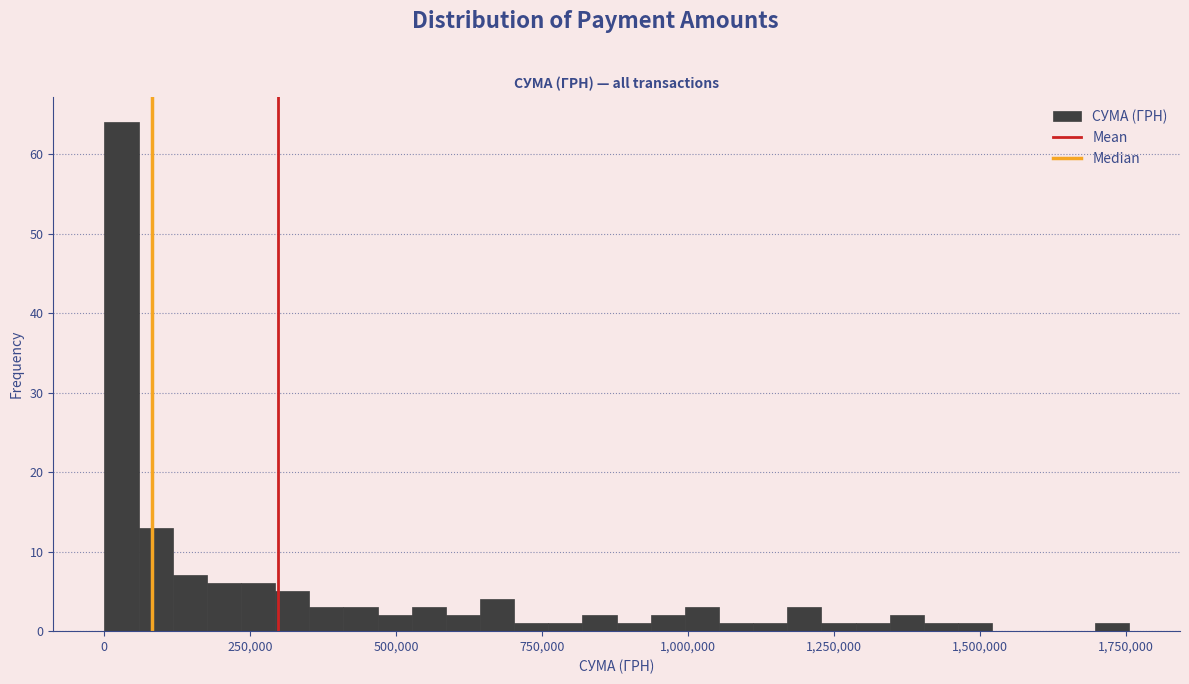

Read against the x-axis, roughly where is the centre of the tallest bar?

50000